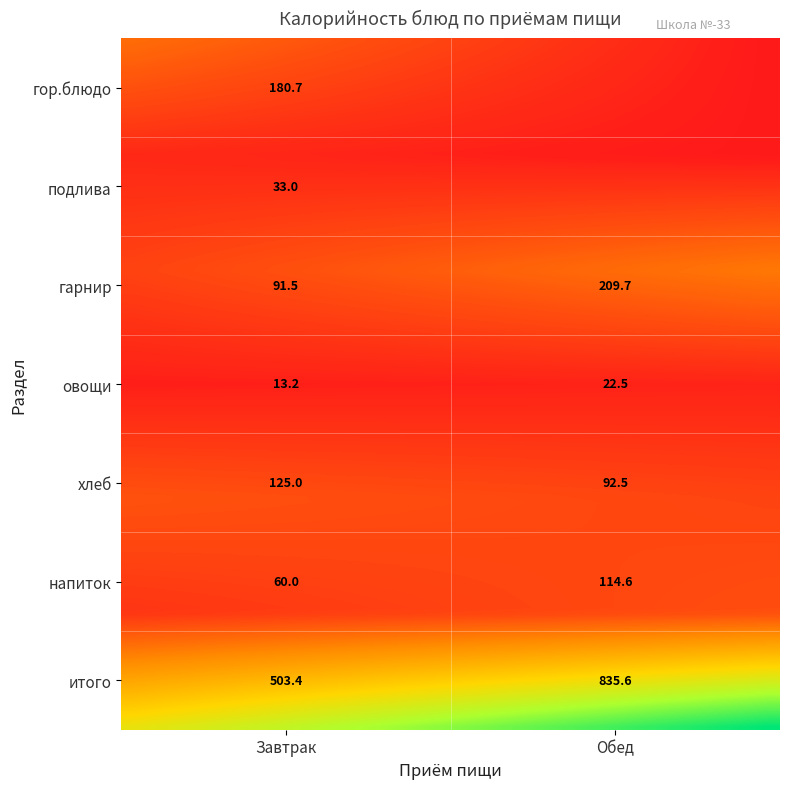

Reading right to left, what are all the values shown in this chart?

Завтрак: 503.4	60.0	125.0	13.2	91.5	33.0	180.7
Обед: 835.6	114.6	92.5	22.5	209.7	0.0	0.0